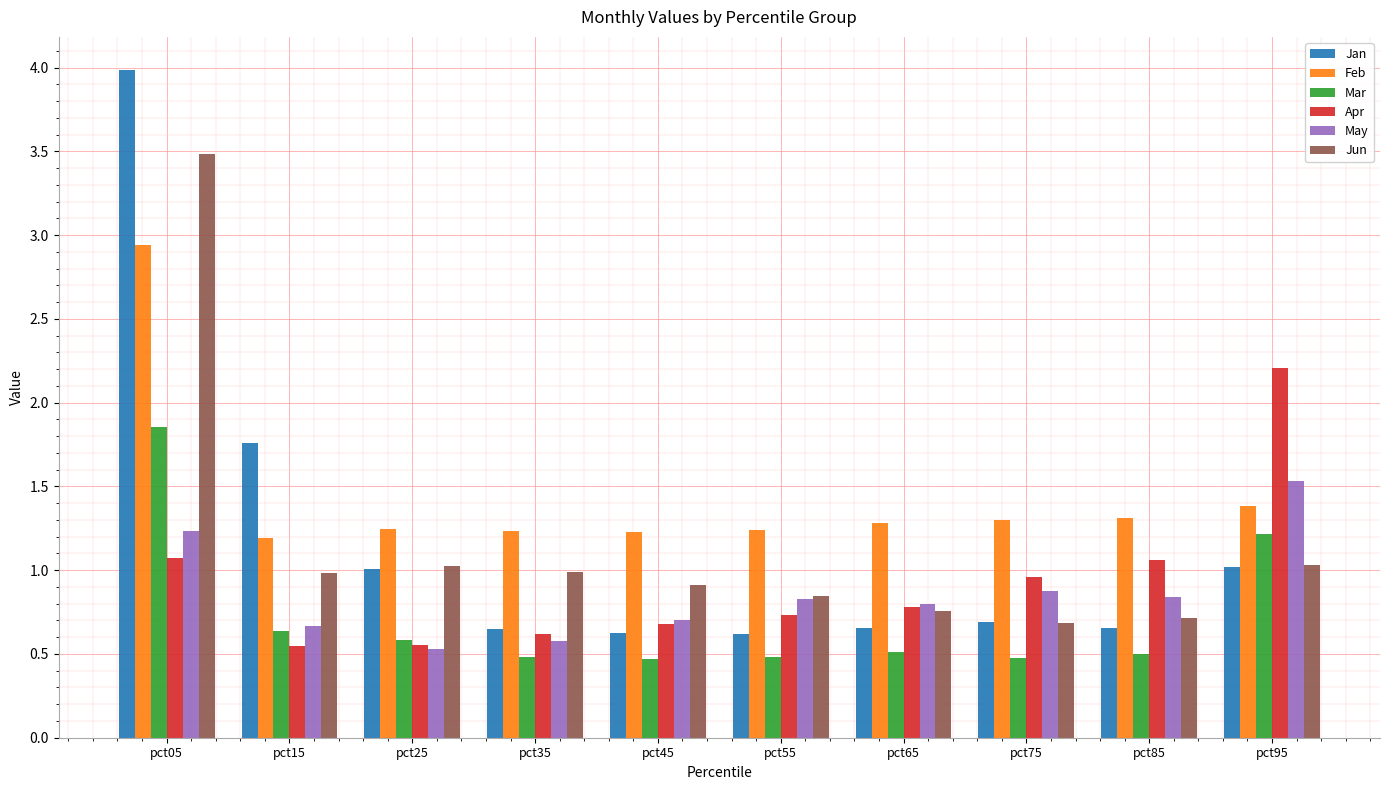

How many bars are there in total?

60